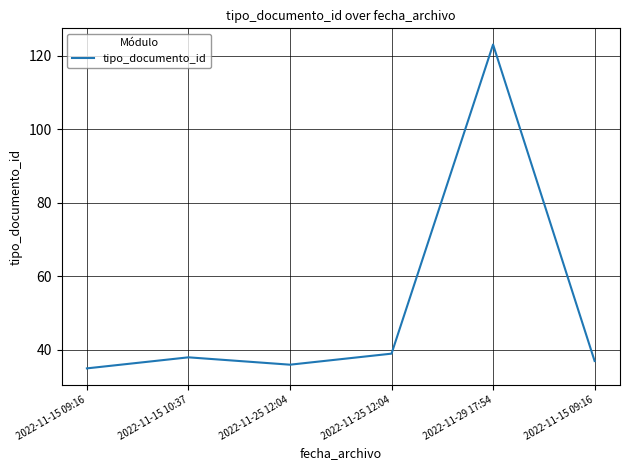

Rank the categories by value from lowest to highest.

2022-11-15 09:16, 2022-11-25 12:04, 2022-11-15 09:16, 2022-11-15 10:37, 2022-11-25 12:04, 2022-11-29 17:54